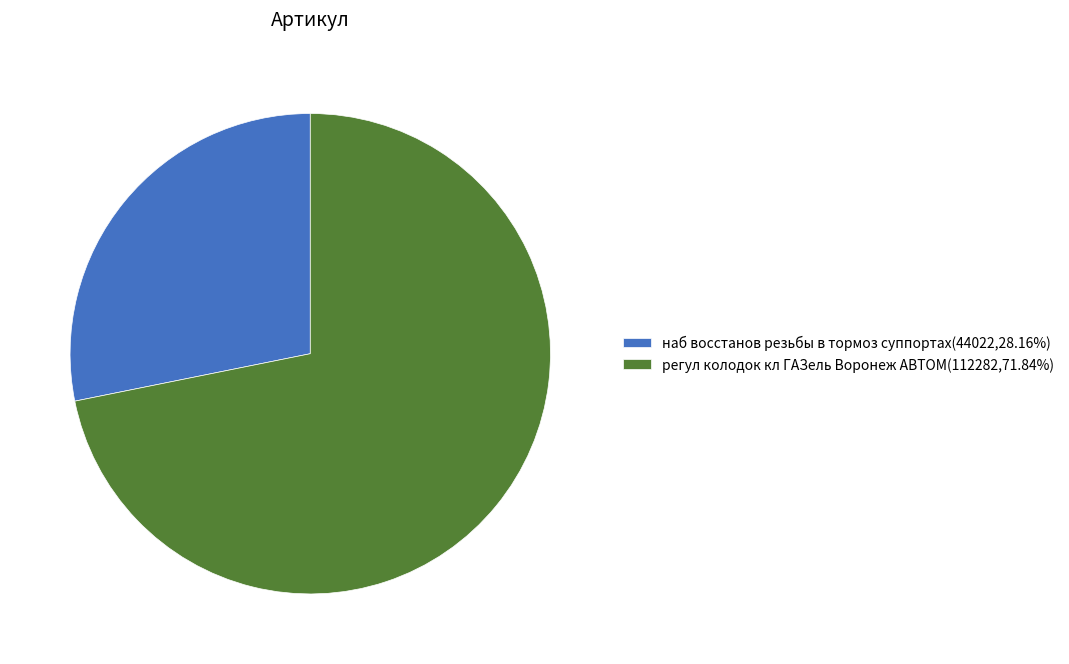

Do регул колодок кл ГАЗель Воронеж АВТОМ(112282,71.84%) and наб восстанов резьбы в тормоз суппортах(44022,28.16%) together represent more than half of the pie?

Yes